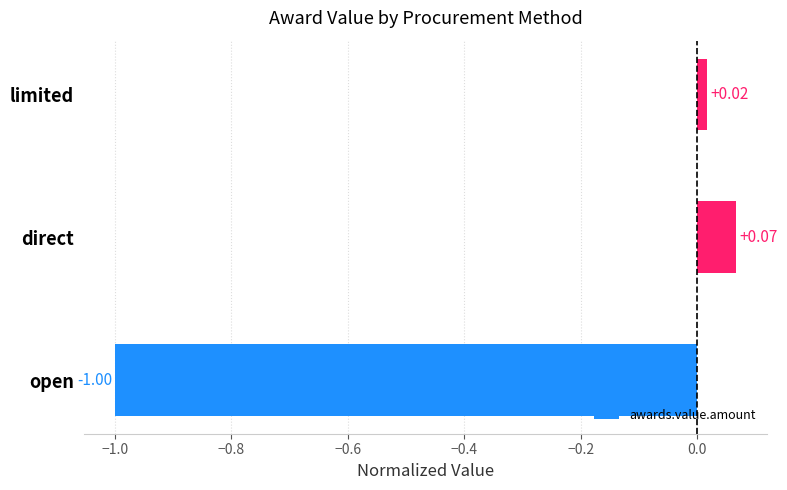

Where is the data nearest to the value 0?

limited